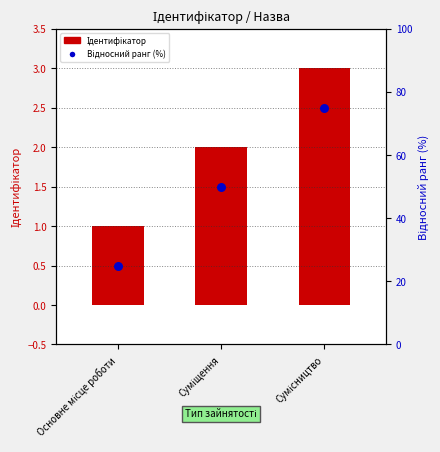

Which series has the largest total across all categories?

Відносний ранг (%)